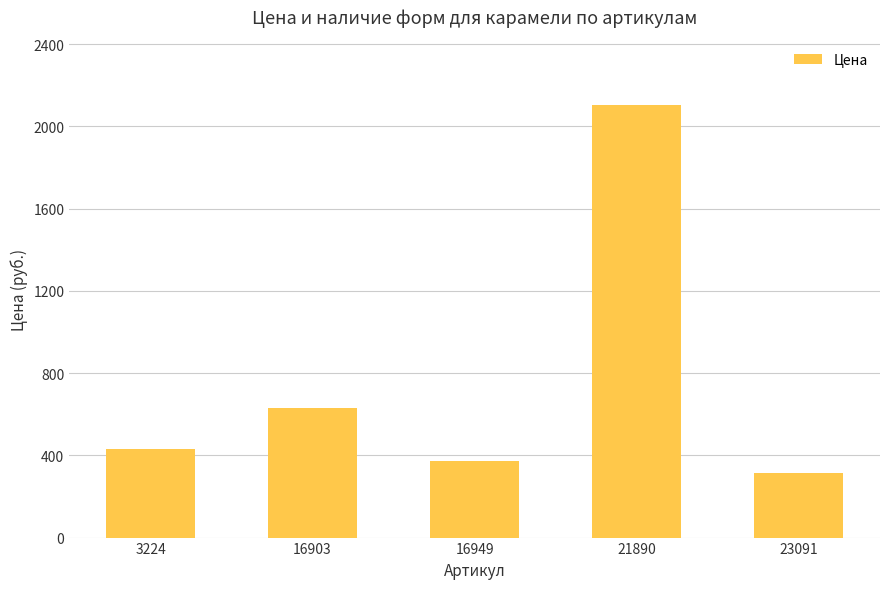

Between 3224 and 16949, which is larger?

3224